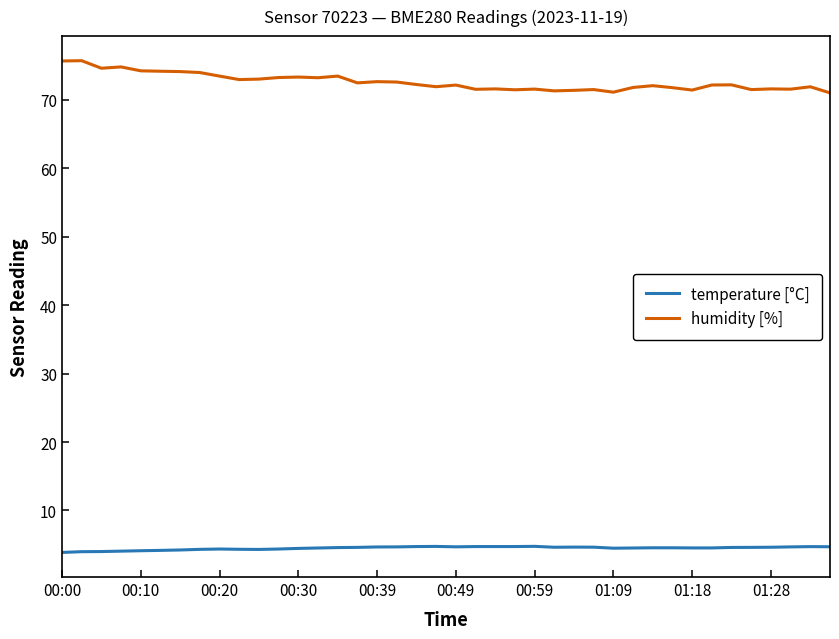

List the series in order of their overall mean, highest first.

humidity [%], temperature [°C]